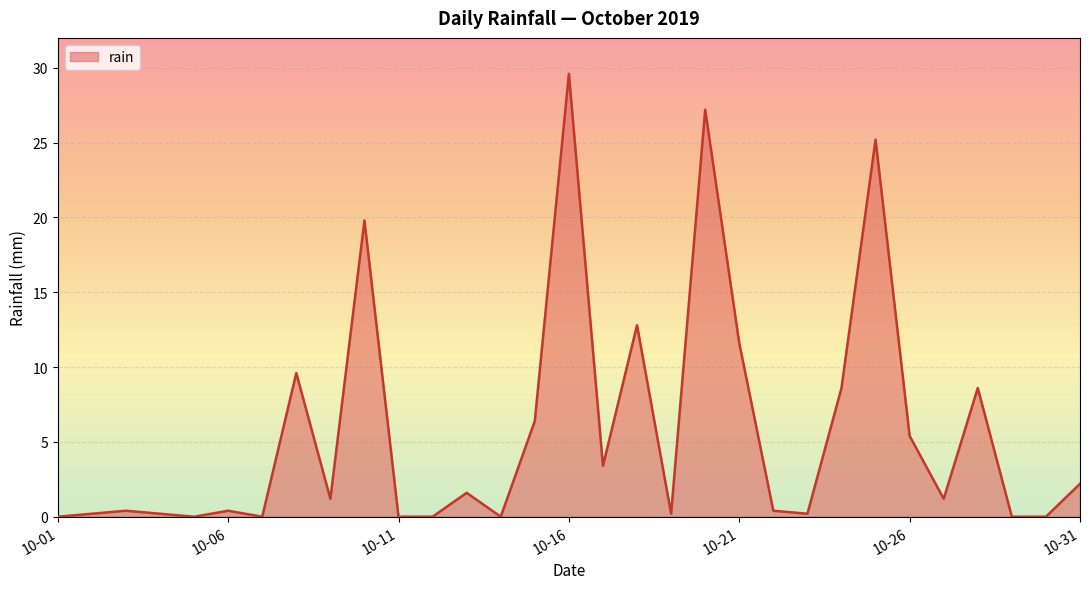

What is the maximum value shown in the chart?

29.6